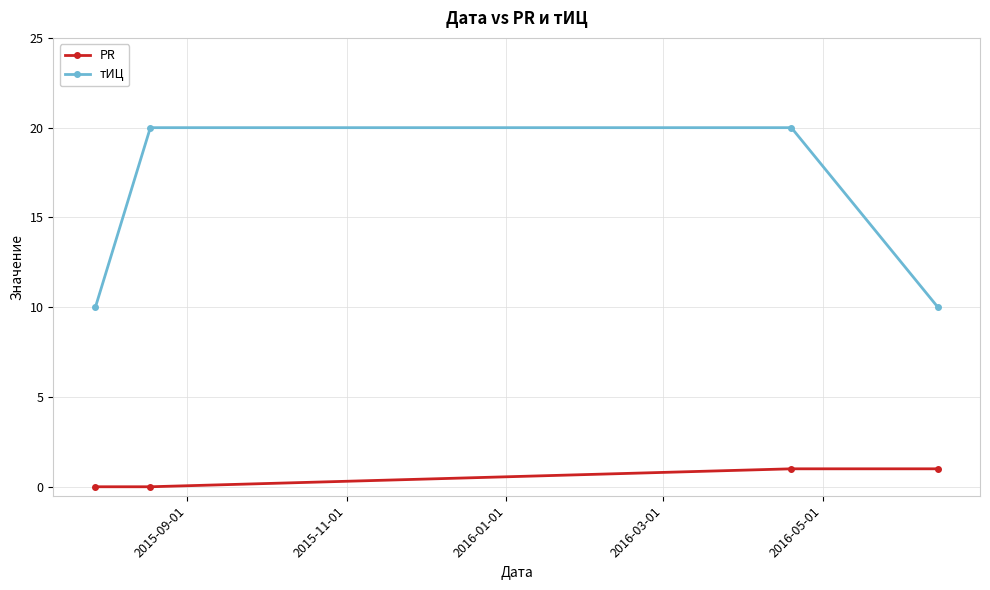

True or false: тИЦ and PR intersect in this chart.

False